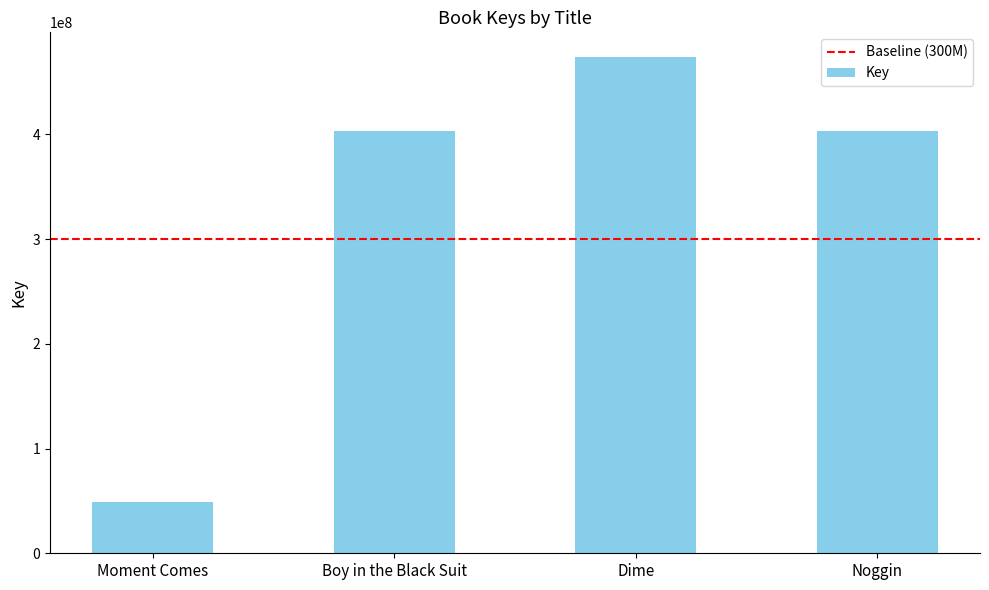

How many data points does each series have?

4